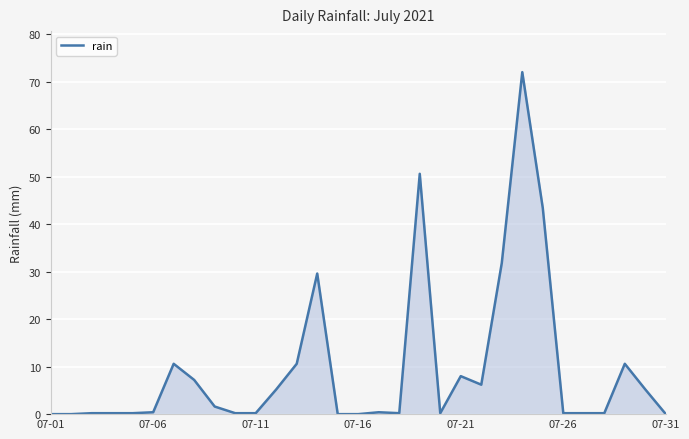

What is the difference between the maximum and minimum values?

72.0